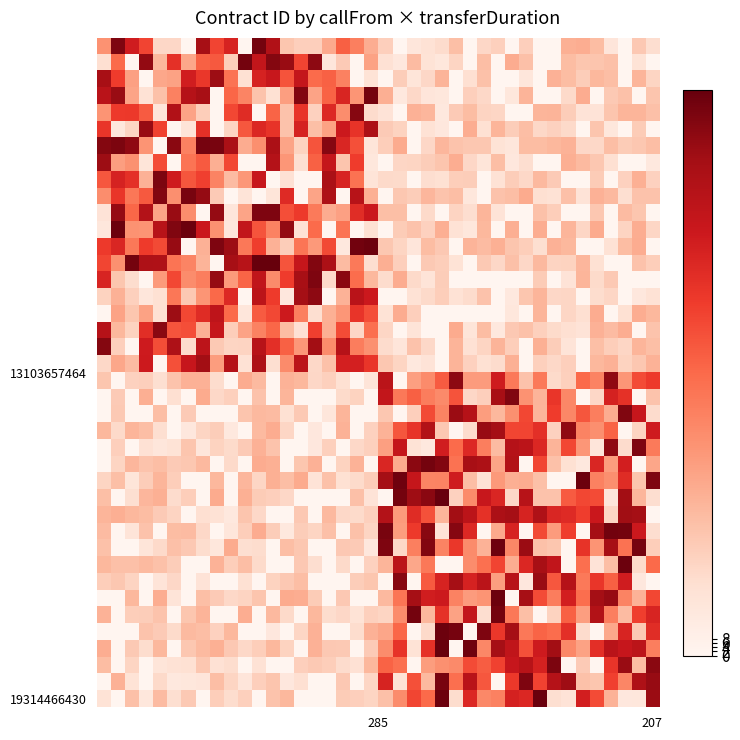

Count the number of categories in the chart.

40